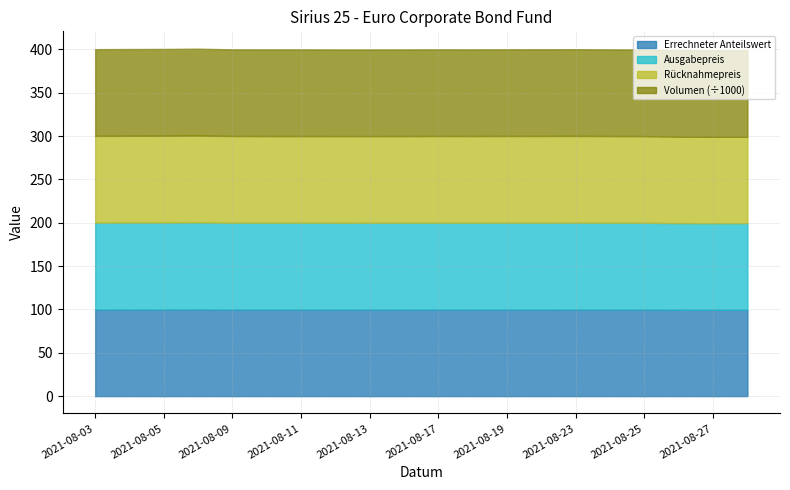

How many distinct data groups are displayed?

4